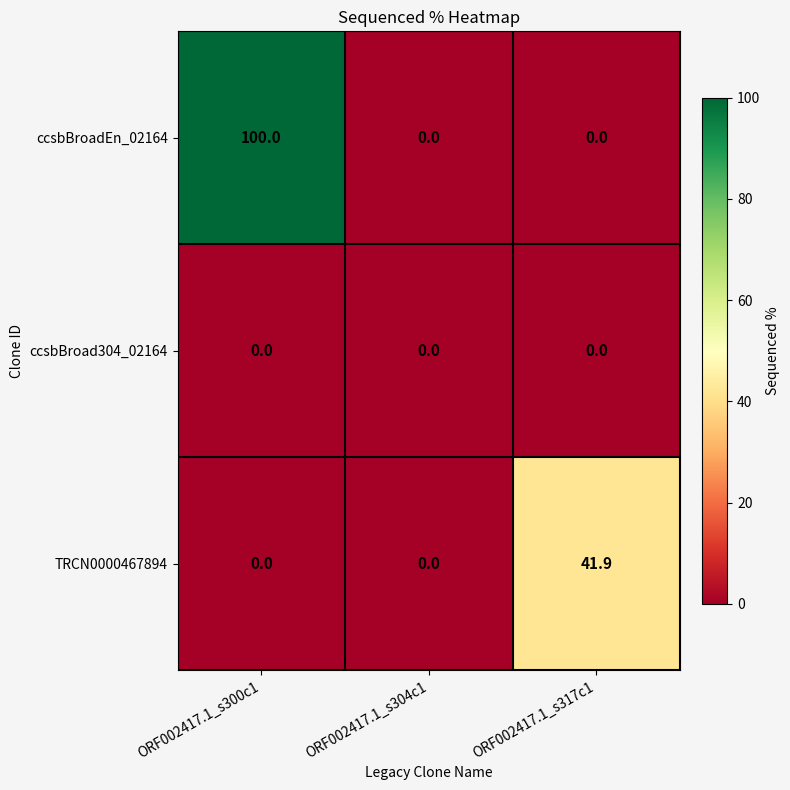

At how many categories does at least one series exceed 61?

1